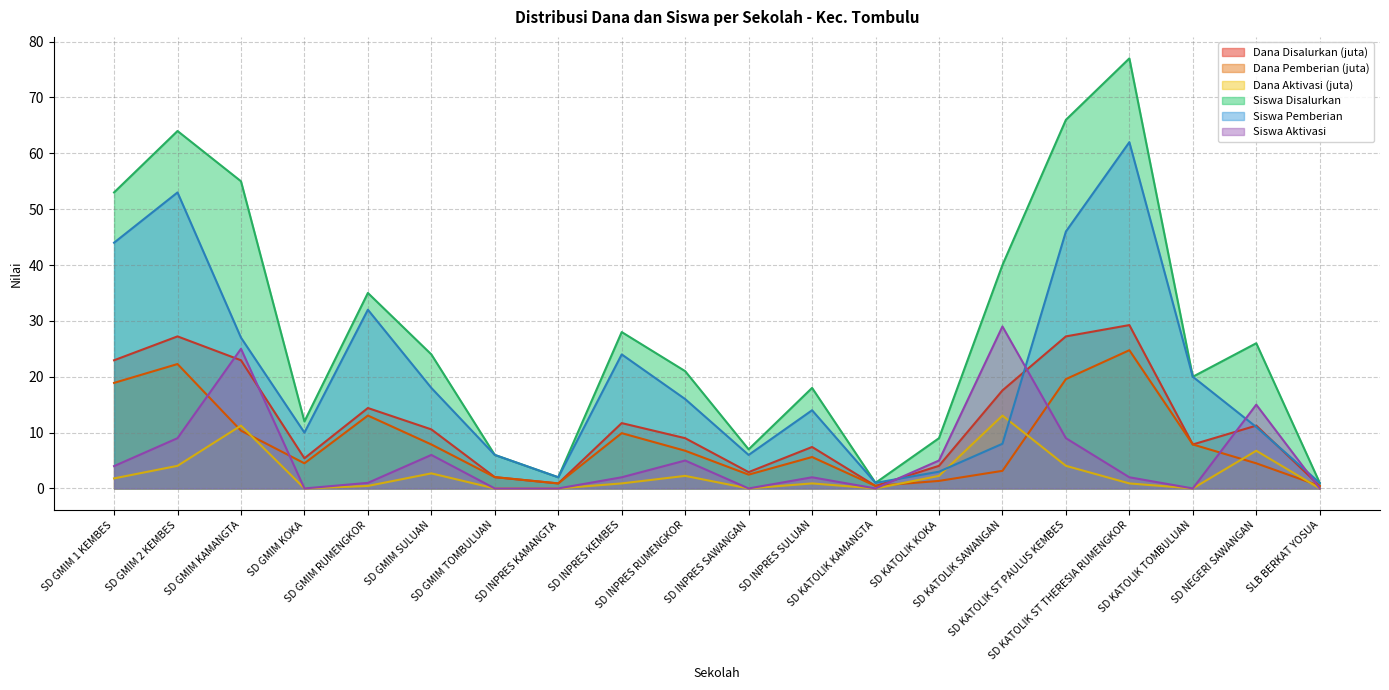

Which series has the largest total across all categories?

Siswa Disalurkan